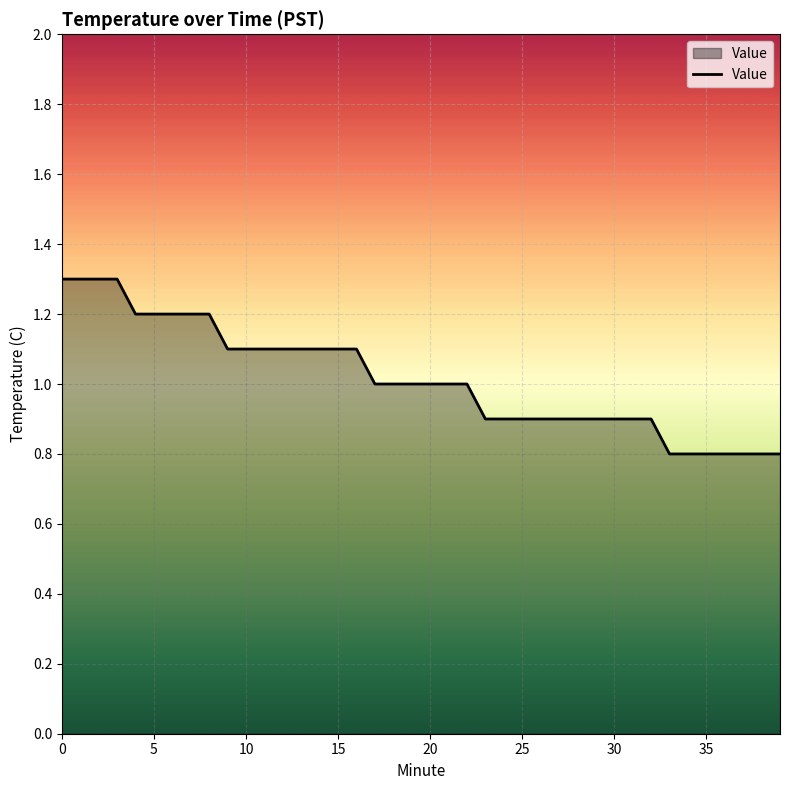

What is the smallest value displayed?

0.8